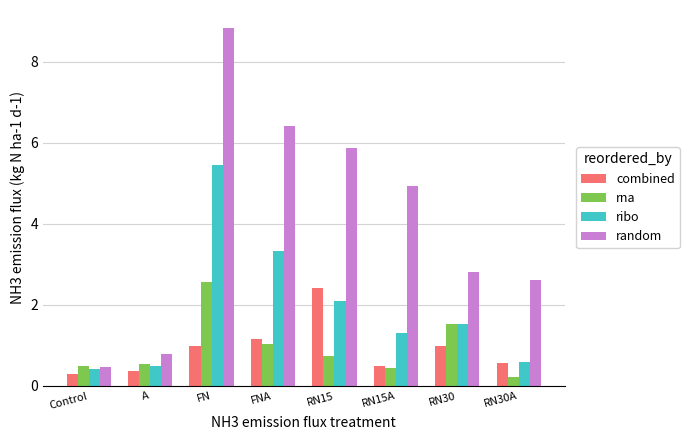

Reading left to right, transcribe all the data shown in this chart.

combined: 0.3	0.4	1.0	1.1	2.4	0.5	1.0	0.6
rna: 0.5	0.5	2.6	1.0	0.7	0.4	1.5	0.2
ribo: 0.4	0.5	5.4	3.3	2.1	1.3	1.5	0.6
random: 0.5	0.8	8.8	6.4	5.9	4.9	2.8	2.6